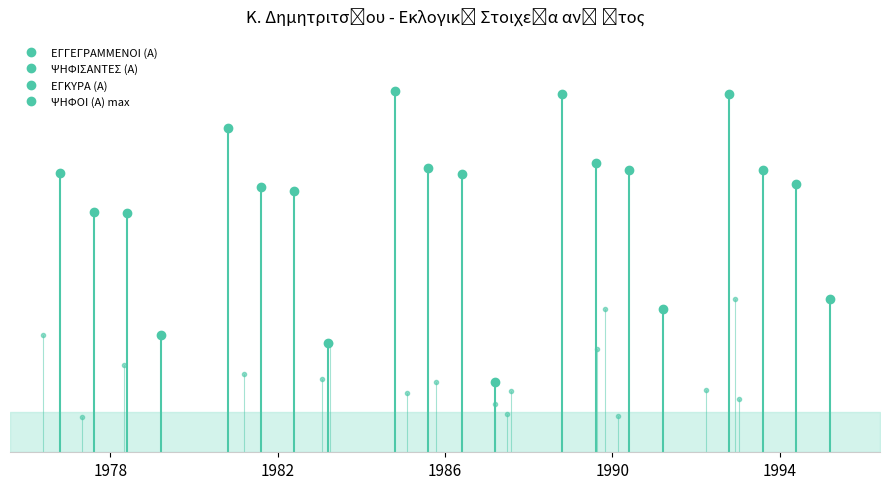

What is the difference between the second highest and minimum values in the ΕΓΚΥΡΑ (Α) series?

192